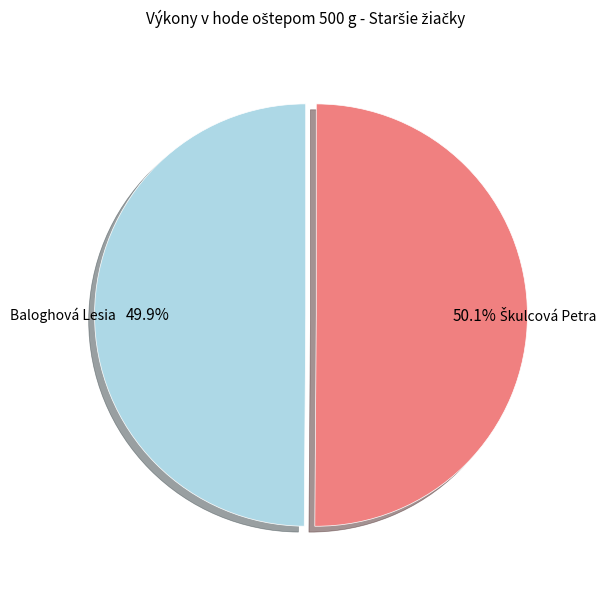

Is it true that Baloghová Lesia is 50% of the pie?

True